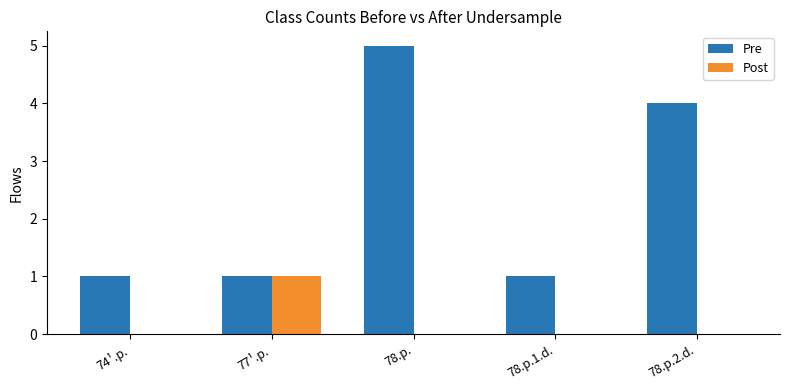

Which series has the largest total across all categories?

Pre